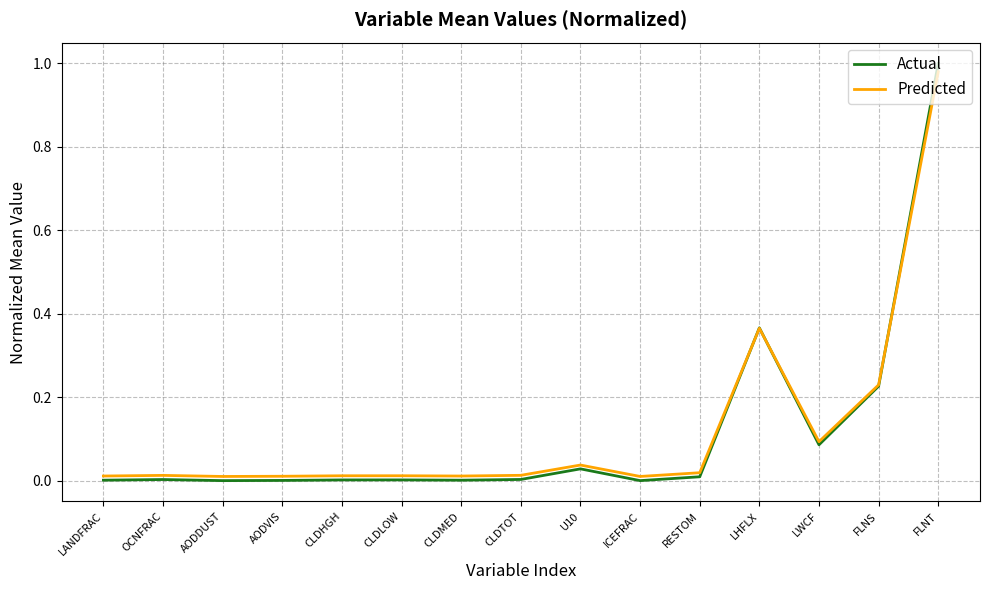

Between AODDUST and LWCF, which series saw the biggest shift?

Actual